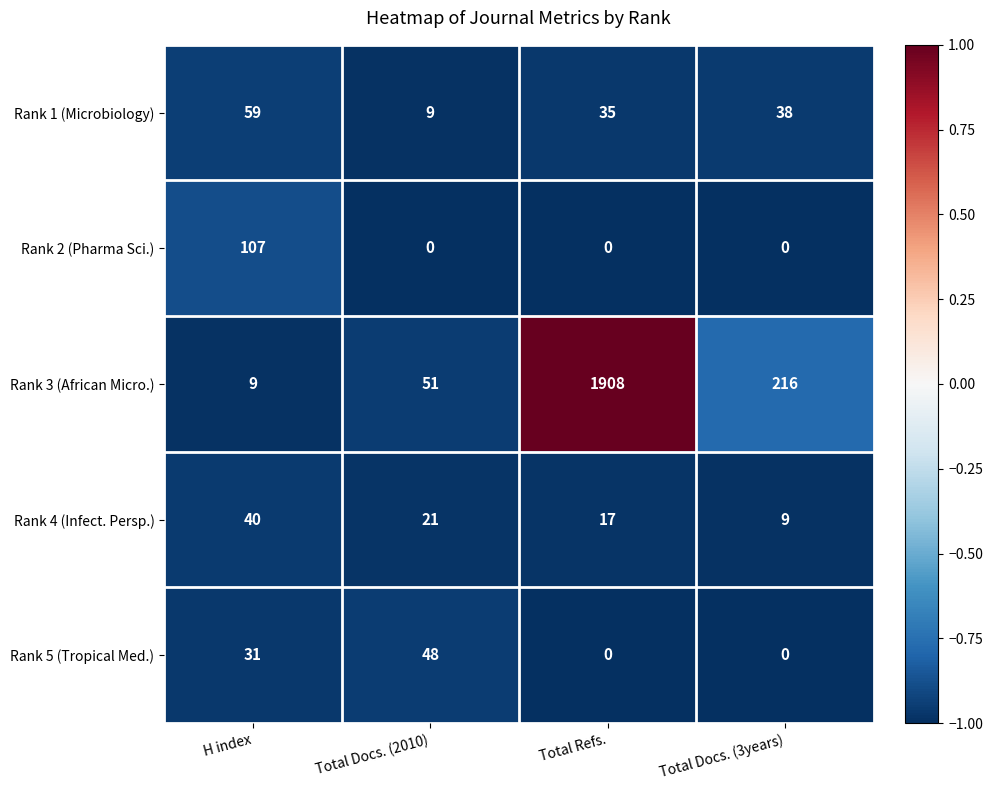

Where is Rank 4 (Infect. Persp.) nearest to the value 24?

Total Docs. (2010)